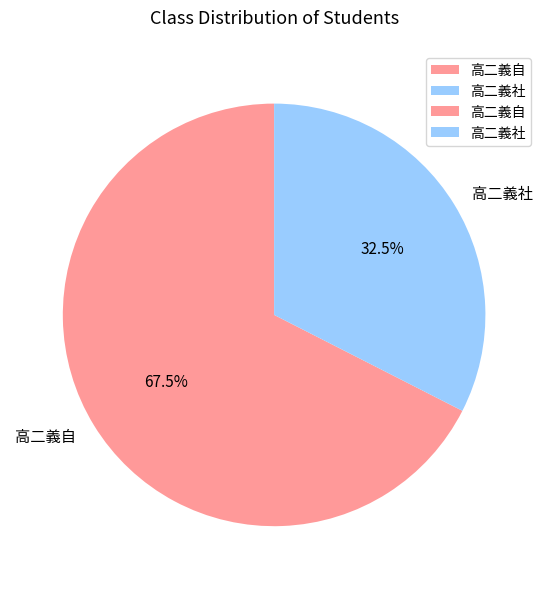

Which category accounts for the majority?

高二義自